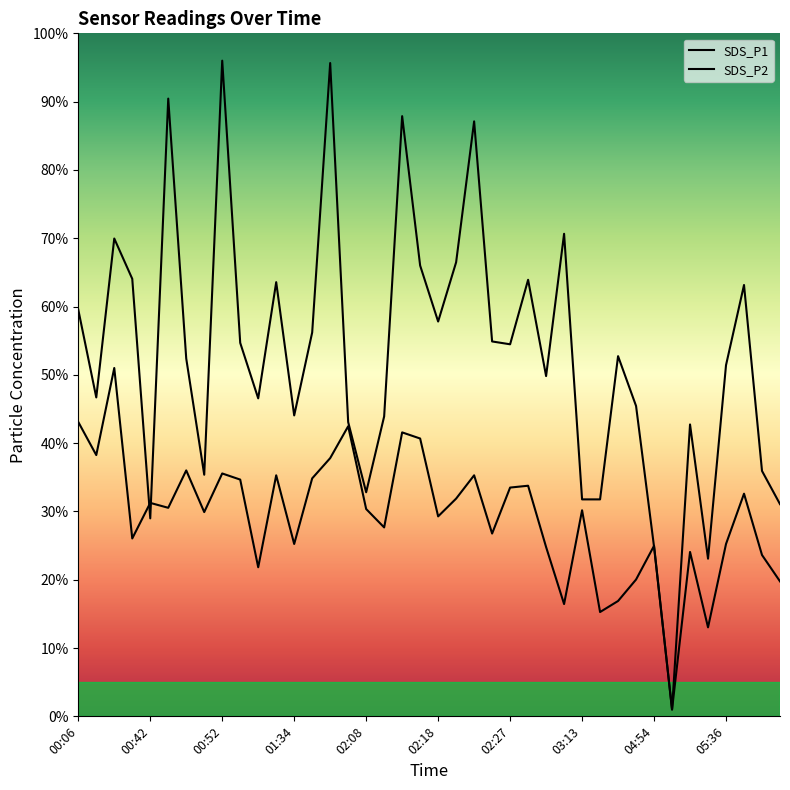

At which category does the chart reach its minimum across all series?

33